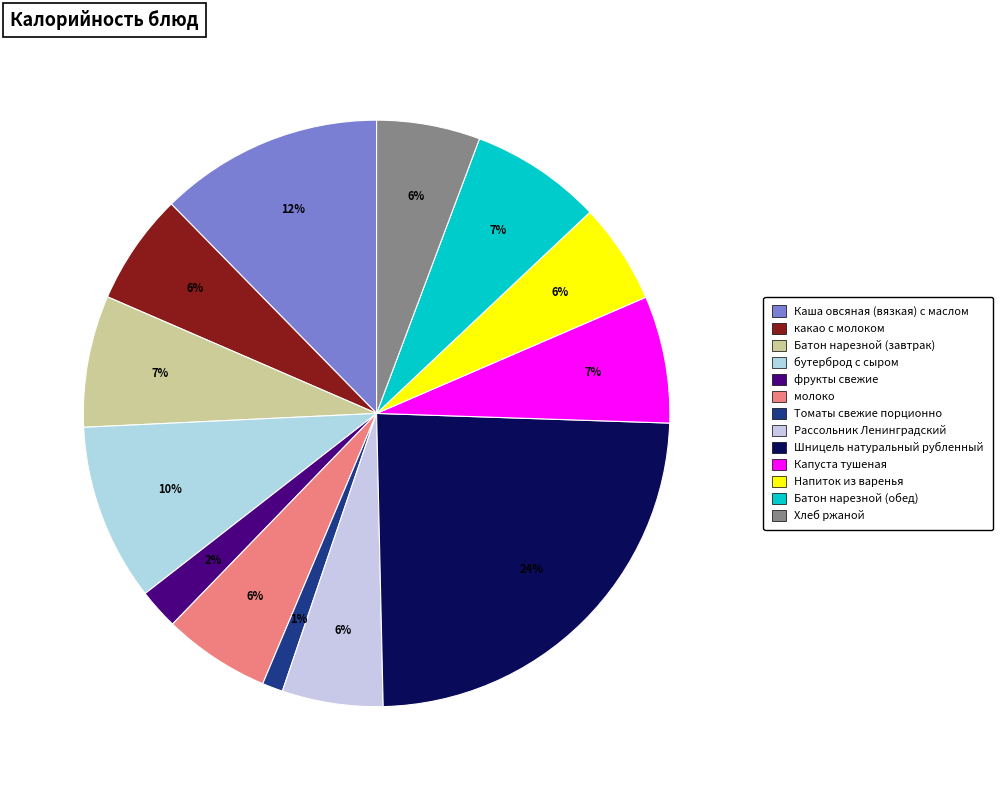

Between Хлеб ржаной and Томаты свежие порционно, which is larger?

Хлеб ржаной